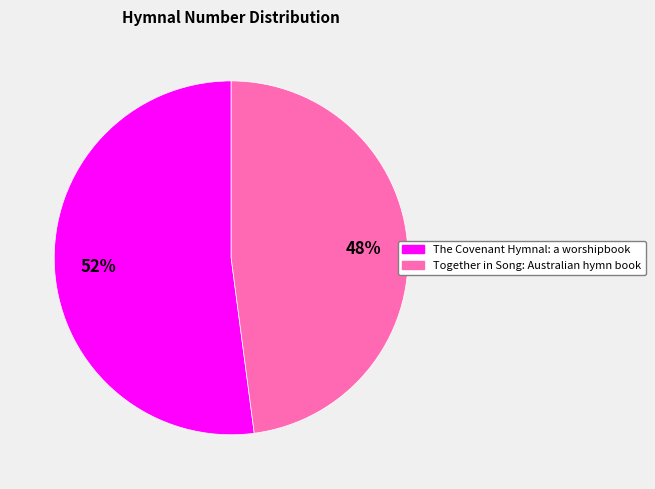

Is The Covenant Hymnal: a worshipbook the majority of the pie?

Yes